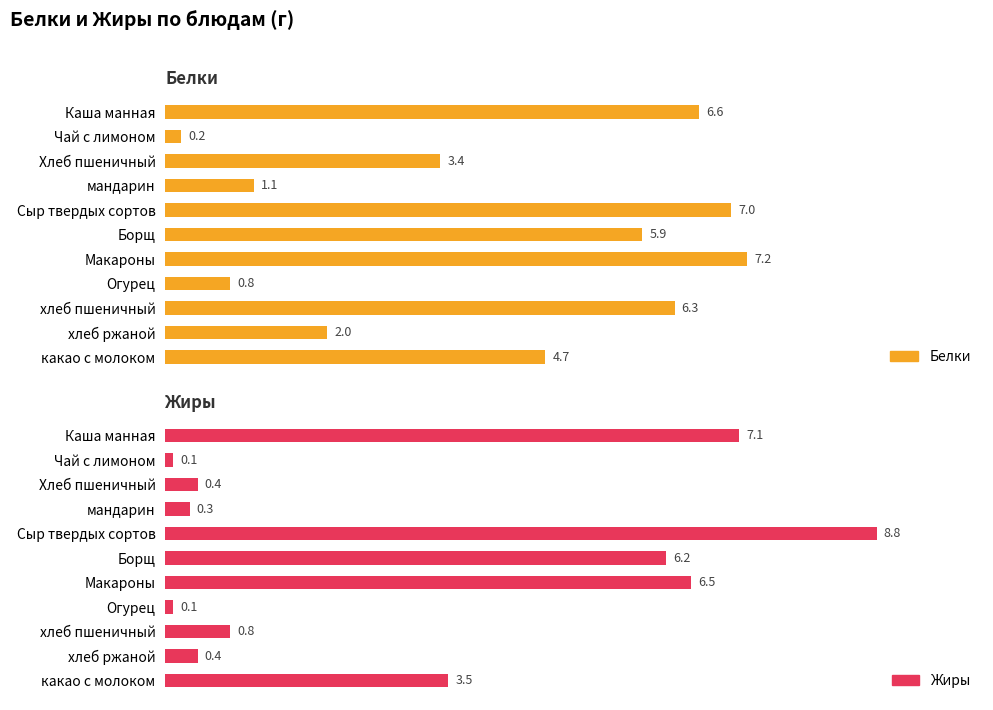

Is it true that Жиры equals 0.5 at мандарин?

False